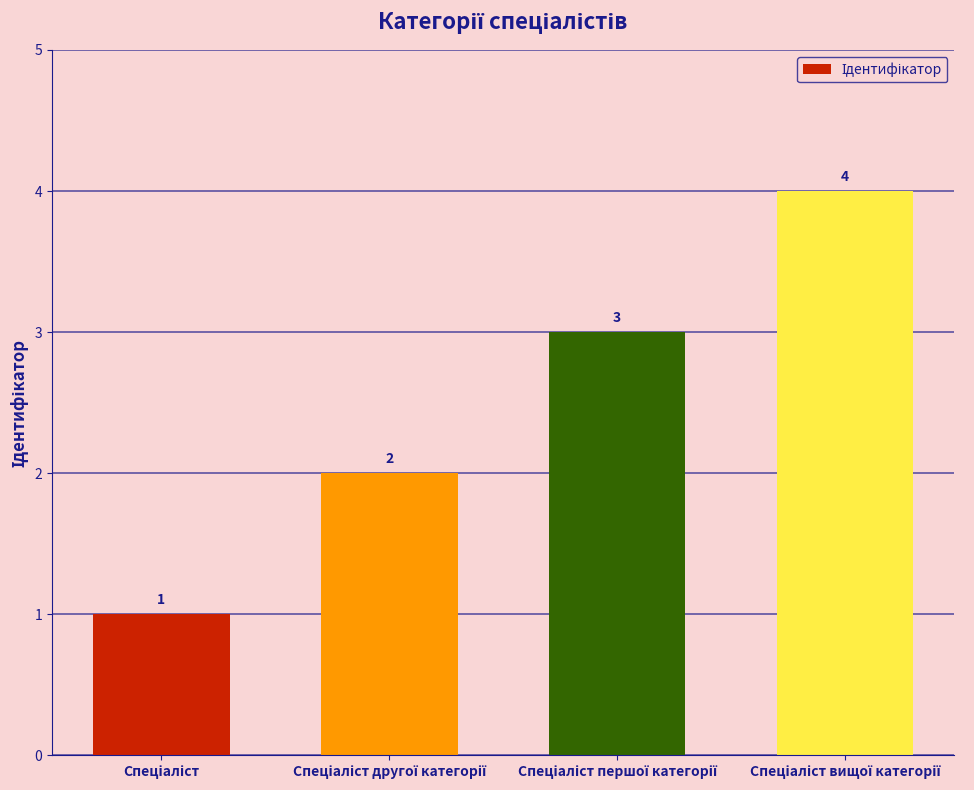

What is the value of the 1st bar from the left?

1